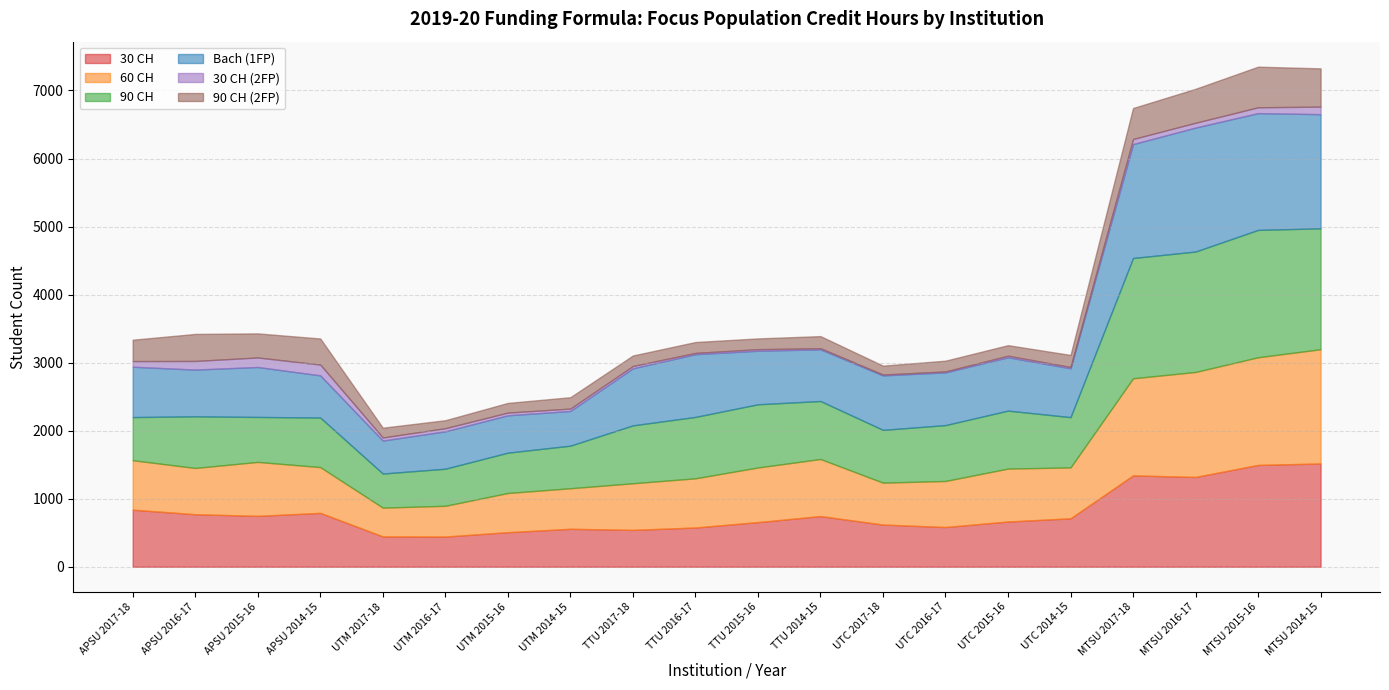

In 90 CH (2FP), how many points are lower than both neighbors (excluding endpoints)?

6